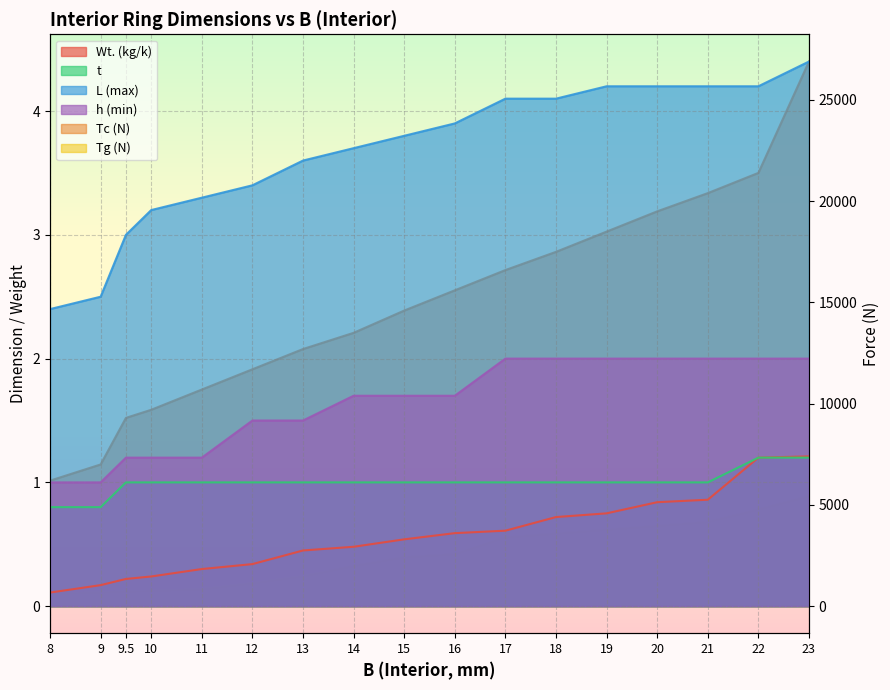

Reading left to right, extract all data points from this chart.

Wt. (kg/k): 8=0.1	9=0.2	9.5=0.2	10=0.2	11=0.3	12=0.3	13=0.5	14=0.5	15=0.5	16=0.6	17=0.6	18=0.7	19=0.8	20=0.8	21=0.9	22=1.2	23=1.2
Tc (N): 8=6200.0	9=7000.0	9.5=9300.0	10=9700.0	11=10700.0	12=11700.0	13=12700.0	14=13500.0	15=14600.0	16=15600.0	17=16600.0	18=17500.0	19=18500.0	20=19500.0	21=20400.0	22=21400.0	23=26900.0
Tg (N): 8=600.0	9=680.0	9.5=720.0	10=750.0	11=830.0	12=1130.0	13=1470.0	14=1980.0	15=2410.0	16=2560.0	17=3390.0	18=3580.0	19=3770.0	20=3960.0	21=4150.0	22=4770.0	23=5430.0
t: 8=0.8	9=0.8	9.5=1.0	10=1.0	11=1.0	12=1.0	13=1.0	14=1.0	15=1.0	16=1.0	17=1.0	18=1.0	19=1.0	20=1.0	21=1.0	22=1.2	23=1.2
L (max): 8=2.4	9=2.5	9.5=3.0	10=3.2	11=3.3	12=3.4	13=3.6	14=3.7	15=3.8	16=3.9	17=4.1	18=4.1	19=4.2	20=4.2	21=4.2	22=4.2	23=4.4
h (min): 8=1.0	9=1.0	9.5=1.2	10=1.2	11=1.2	12=1.5	13=1.5	14=1.7	15=1.7	16=1.7	17=2.0	18=2.0	19=2.0	20=2.0	21=2.0	22=2.0	23=2.0